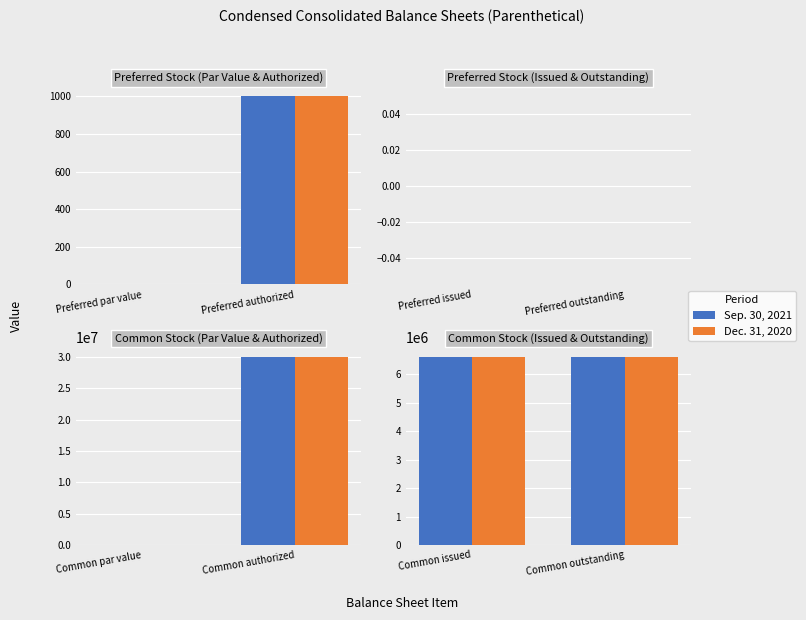

Count the number of categories in the chart.

2